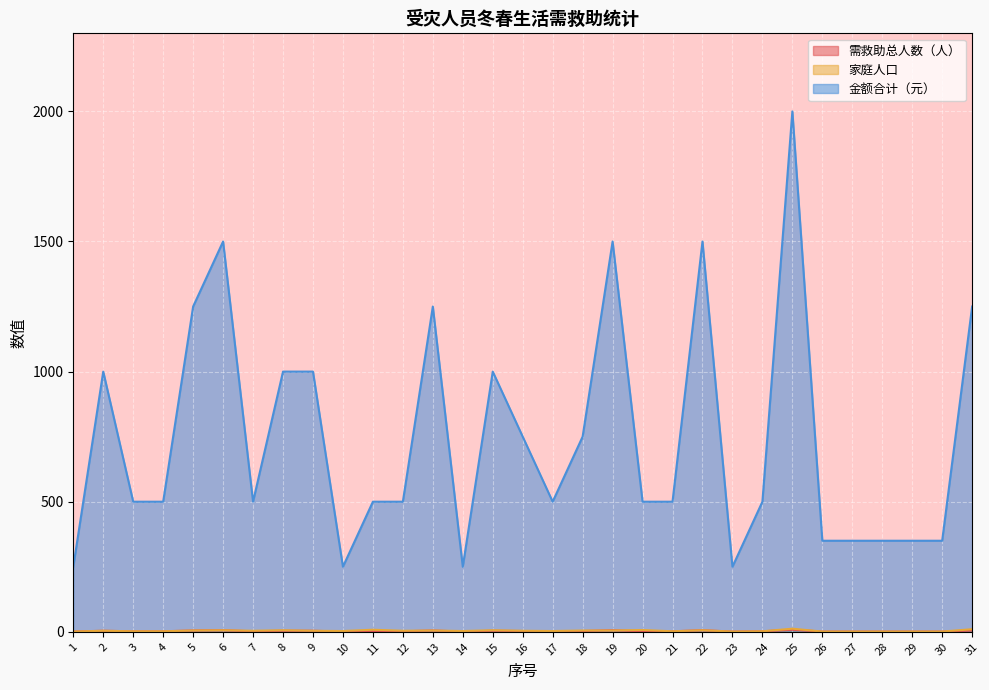

True or false: 金额合计（元） has more than 0 points higher than both neighbors.

True